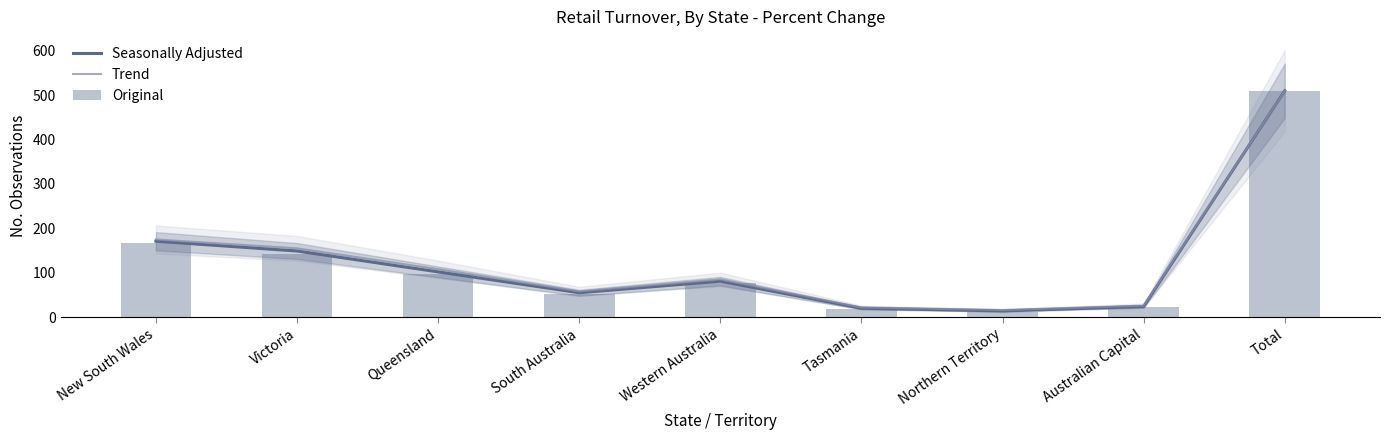

What is the value of the Seasonally Adjusted bar at the 6th from the left?

20